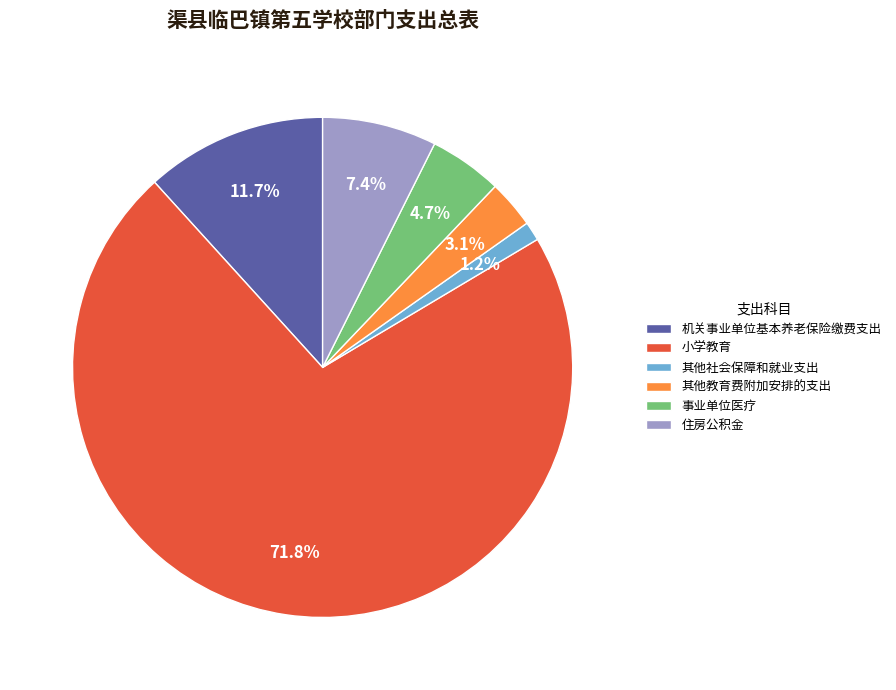

What percentage is the 事业单位医疗 slice, to the nearest percent?

5%